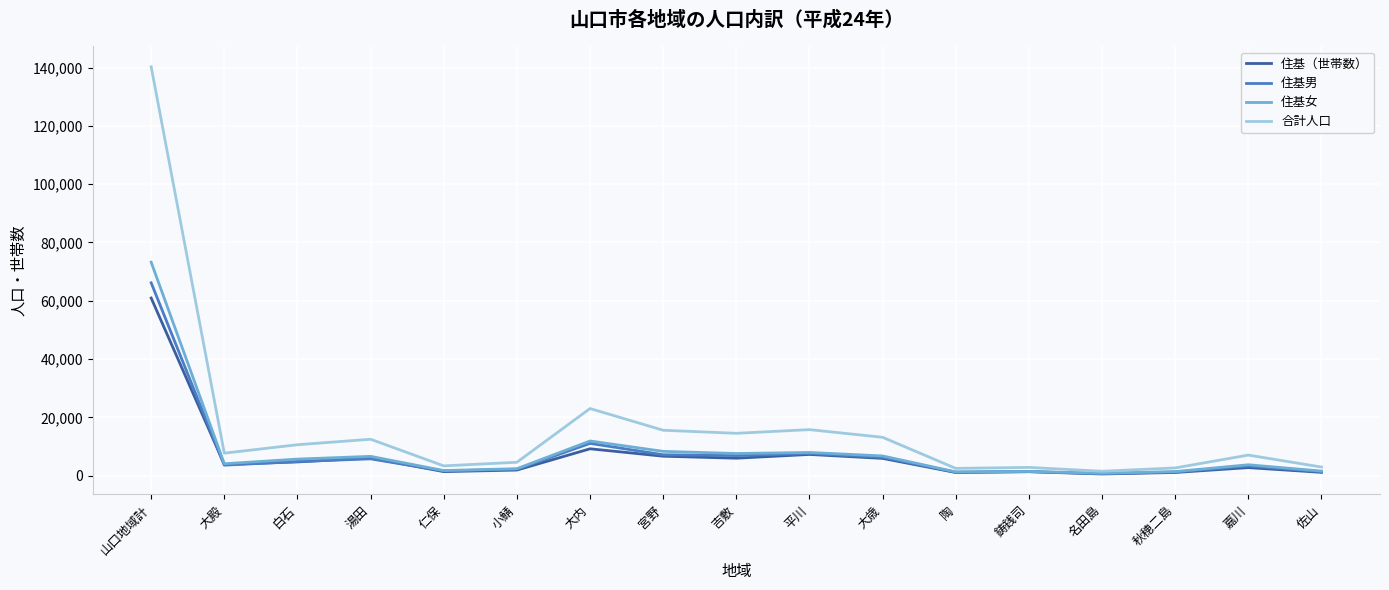

How many series are shown in this chart?

4